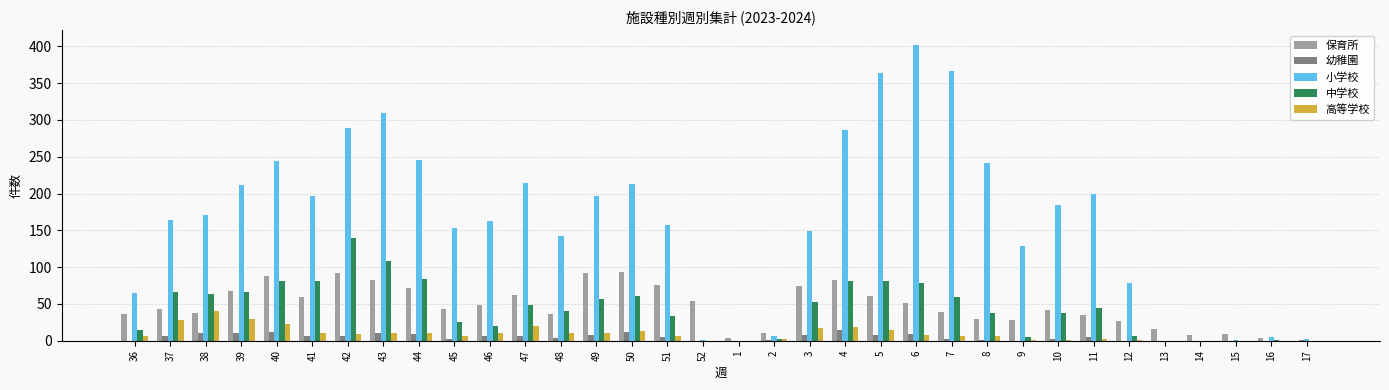

Count the number of data series in this chart.

5